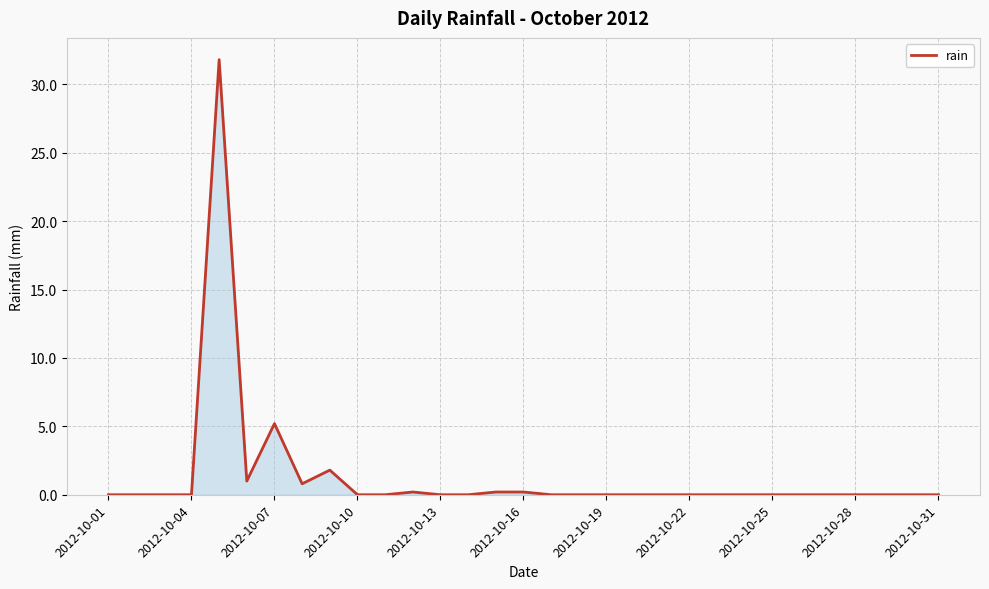

What is the difference between the maximum and minimum values?

31.8